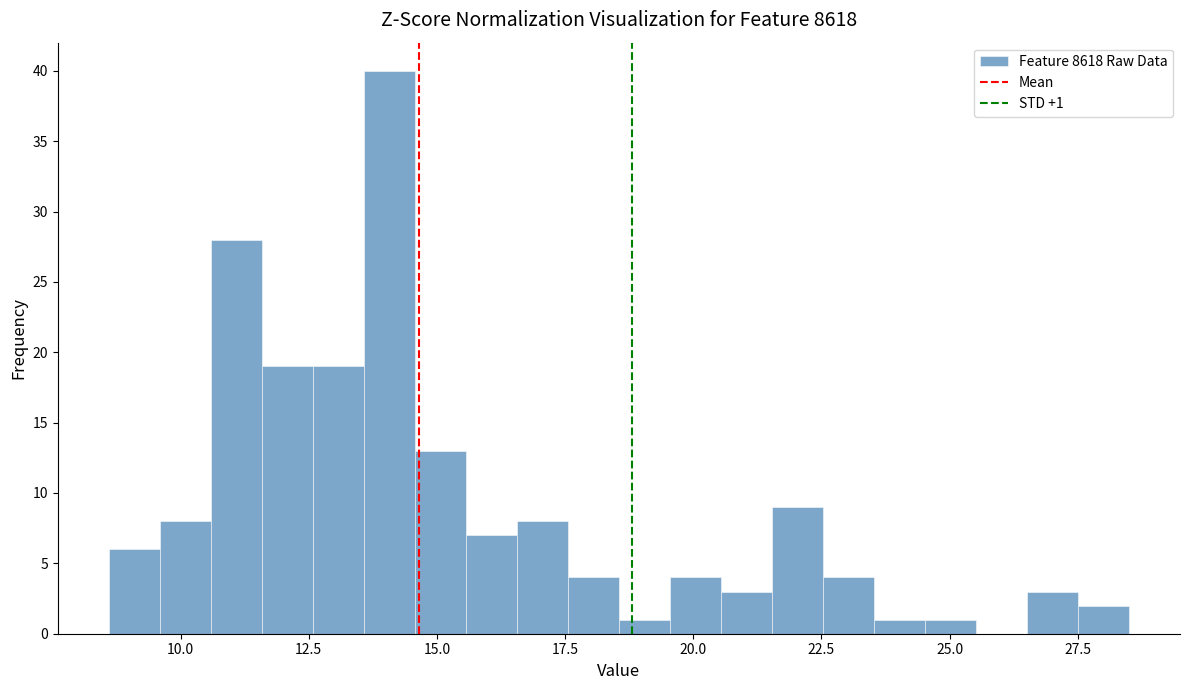

Around what value on the x-axis is the tallest bar? Give the approximate position of its centre, as read against the axis.

14.0